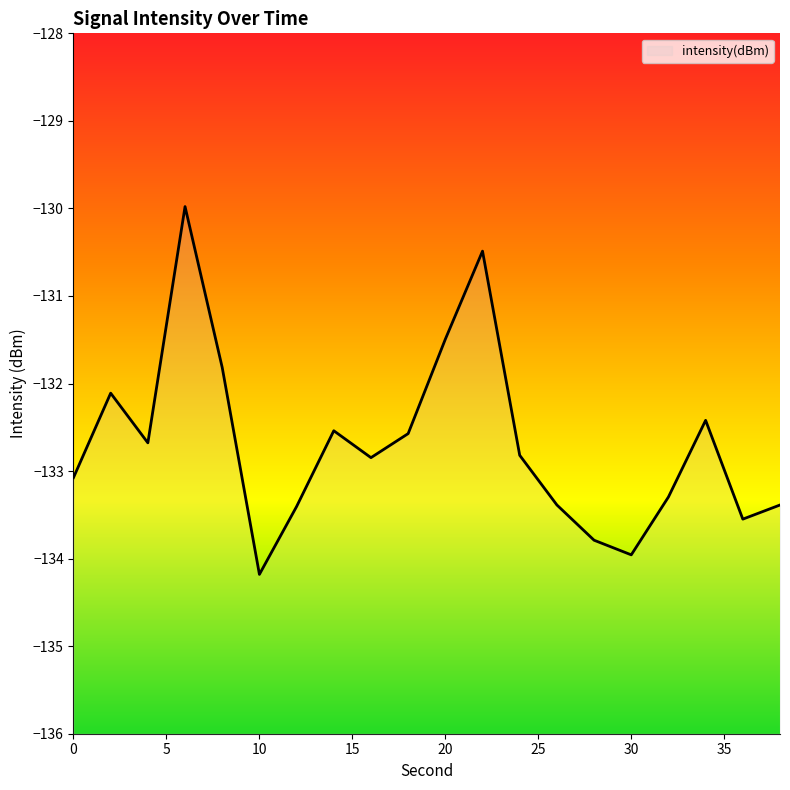

Read the value at 8.

-131.8